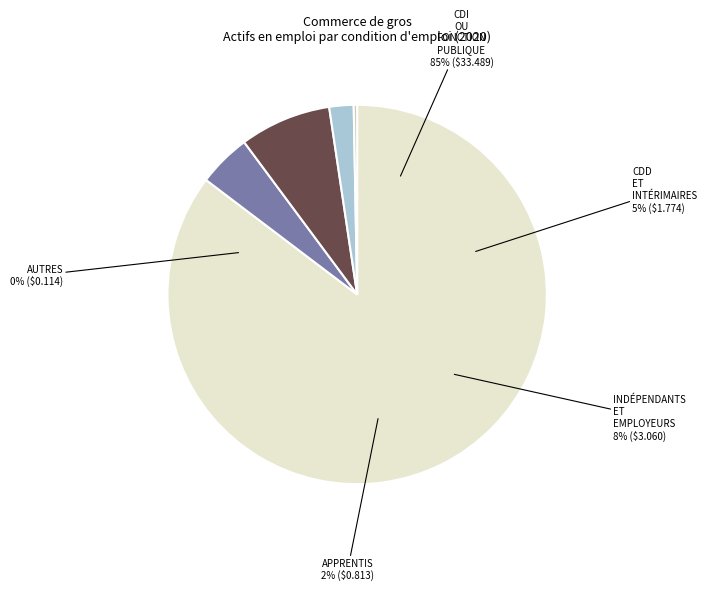

How many slices are in this pie chart?

5